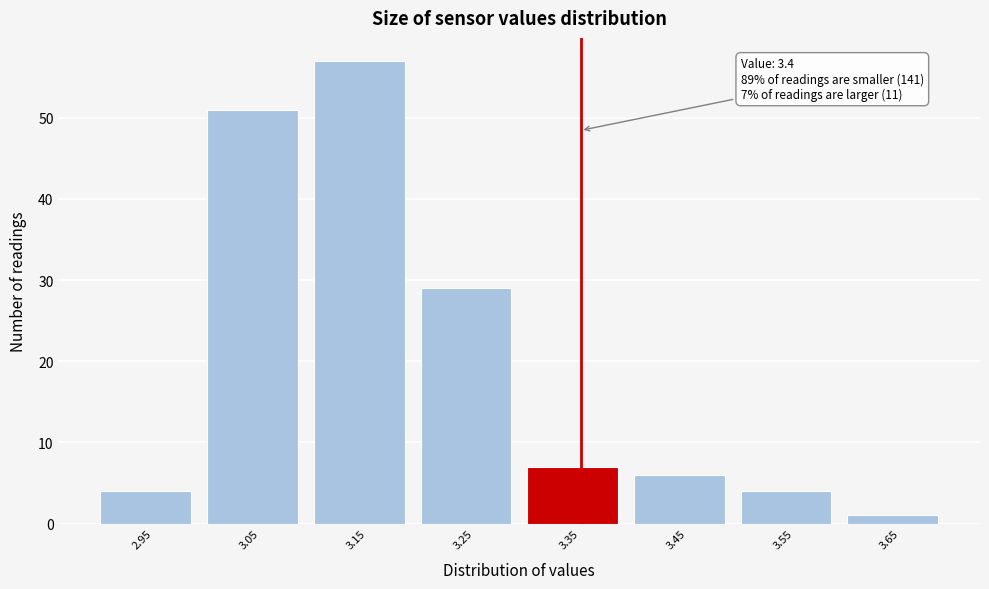

Reading left to right, what are all the values shown in this chart?

4	51	57	29	7	6	4	1